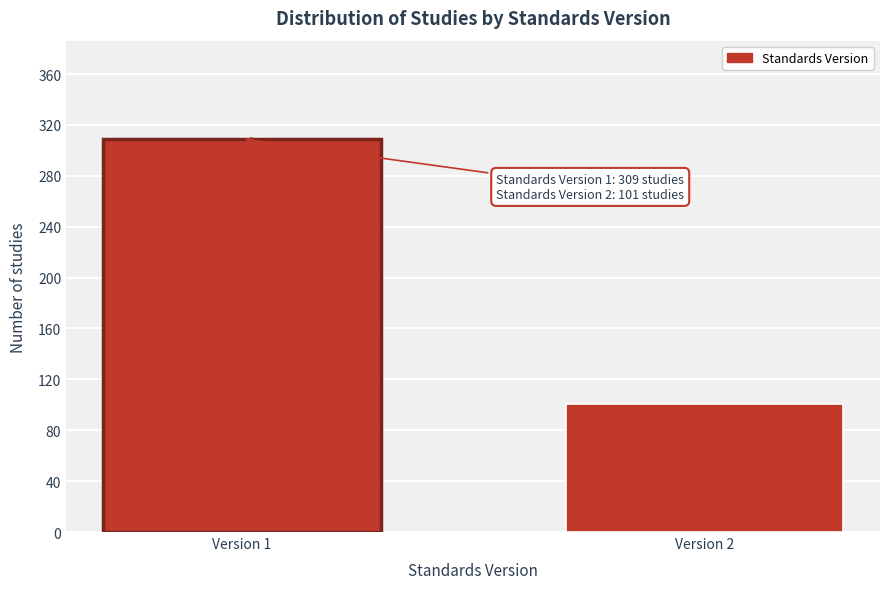

Reading left to right, list all the values displayed in this chart.

309	101